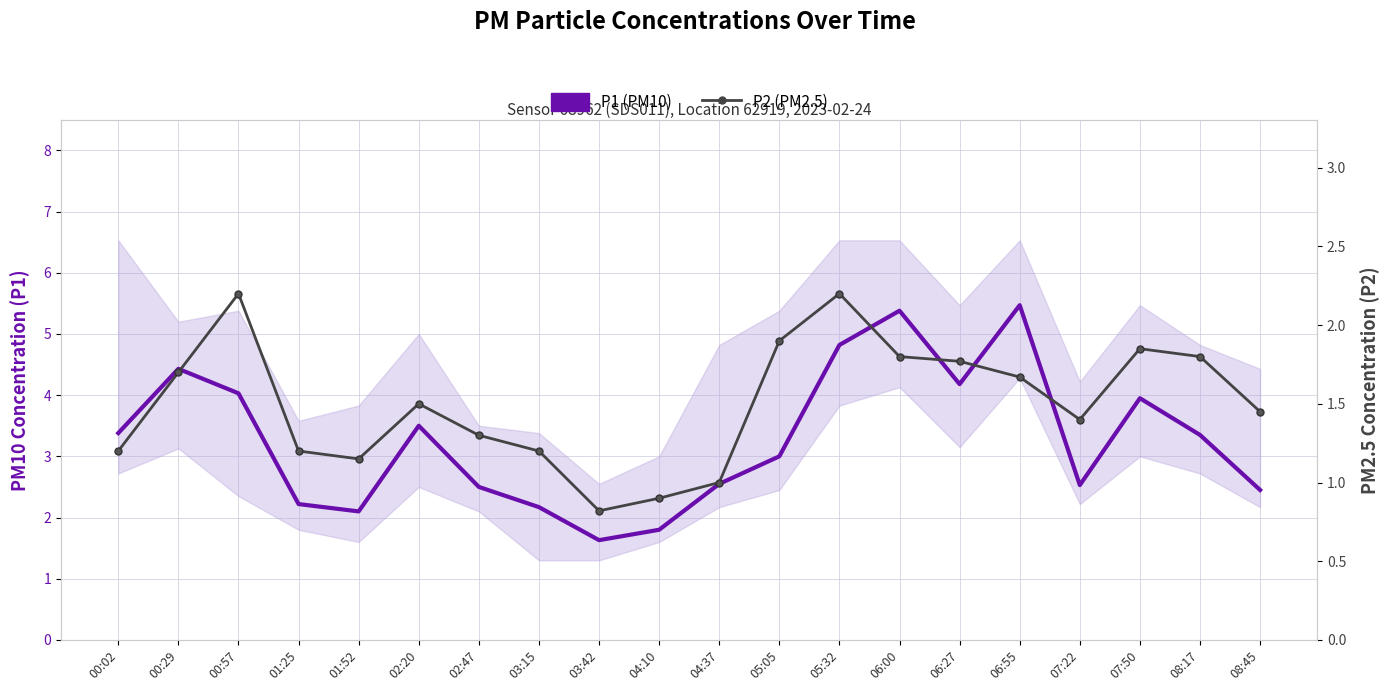

What is the total value across all series at 07:22?

3.9